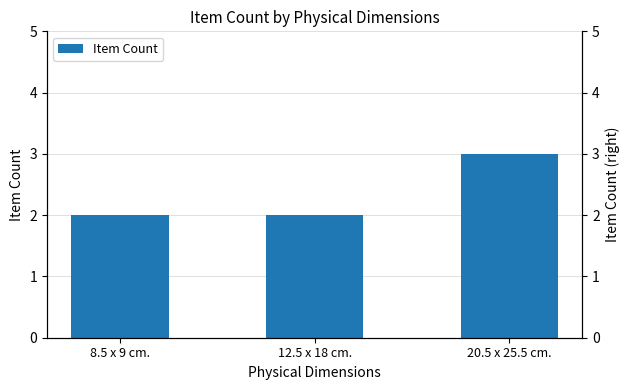

How many values are between 2 and 3?

3